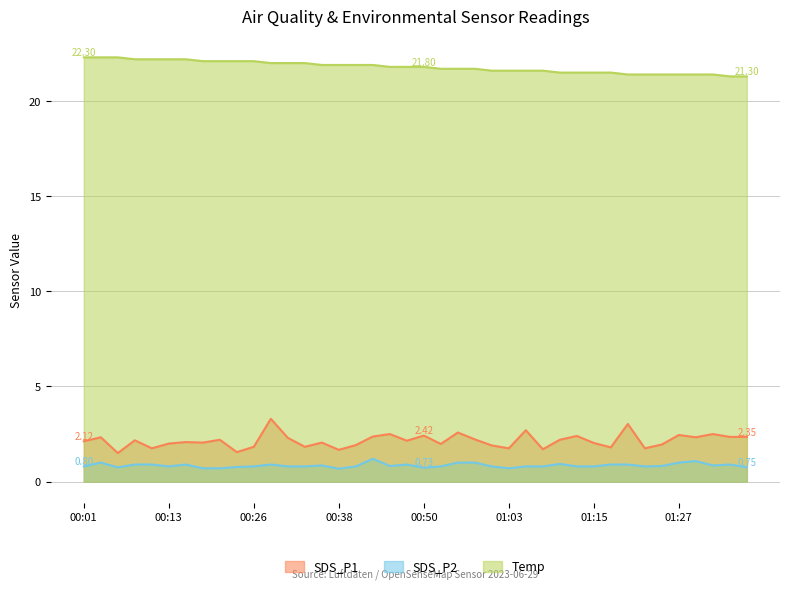

How many data points does each series have?

40